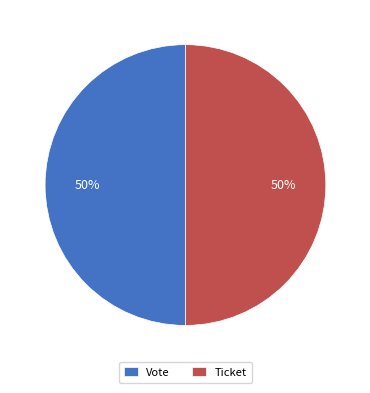

Is the sum of Vote and Ticket greater than half?

Yes